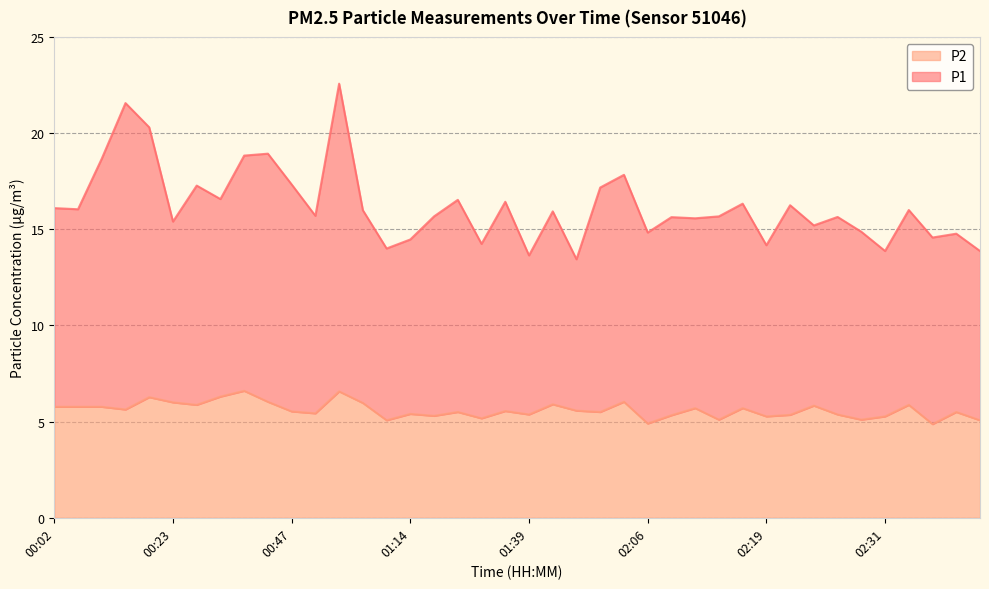

What is the sum of all P2 values?

224.1